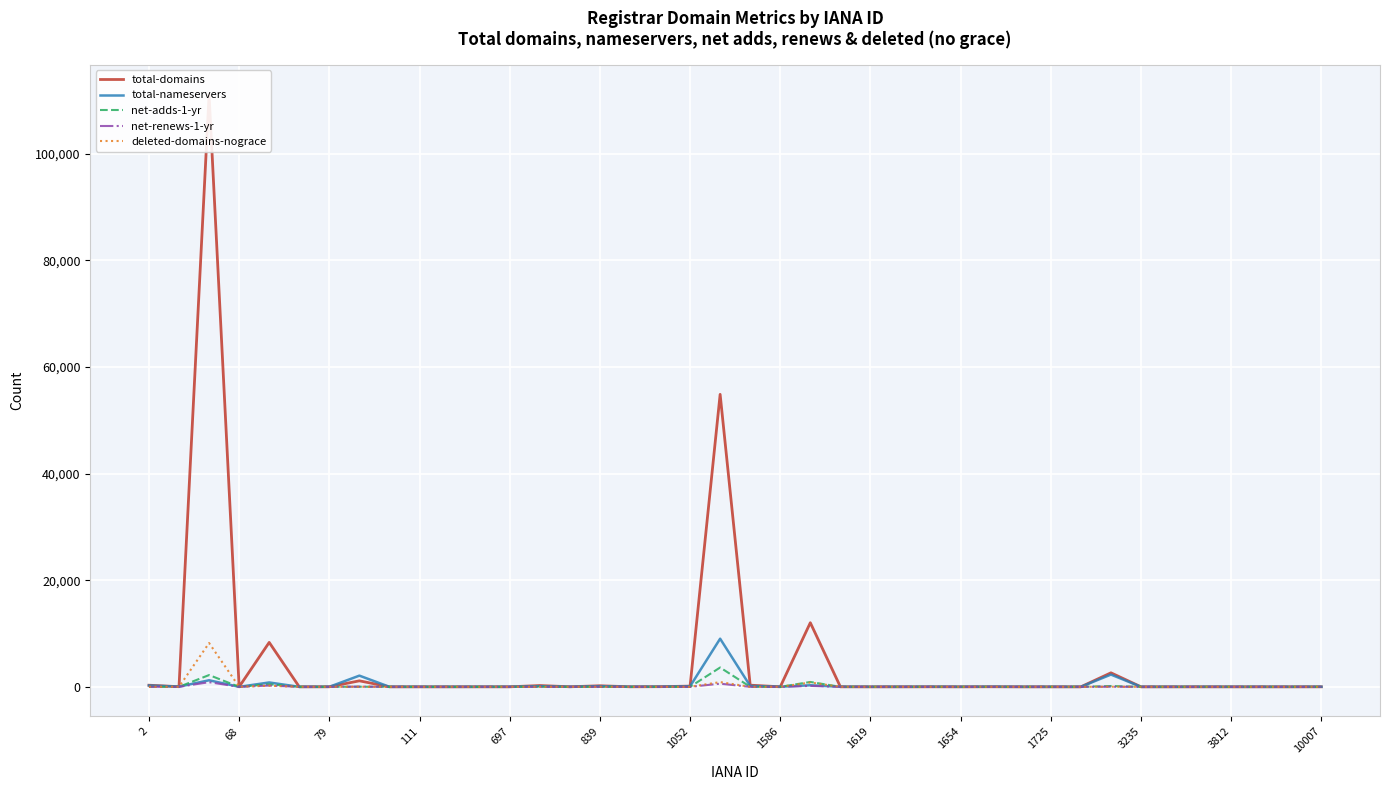

List the series in order of their peak value, highest first.

total-domains, total-nameservers, deleted-domains-nograce, net-adds-1-yr, net-renews-1-yr